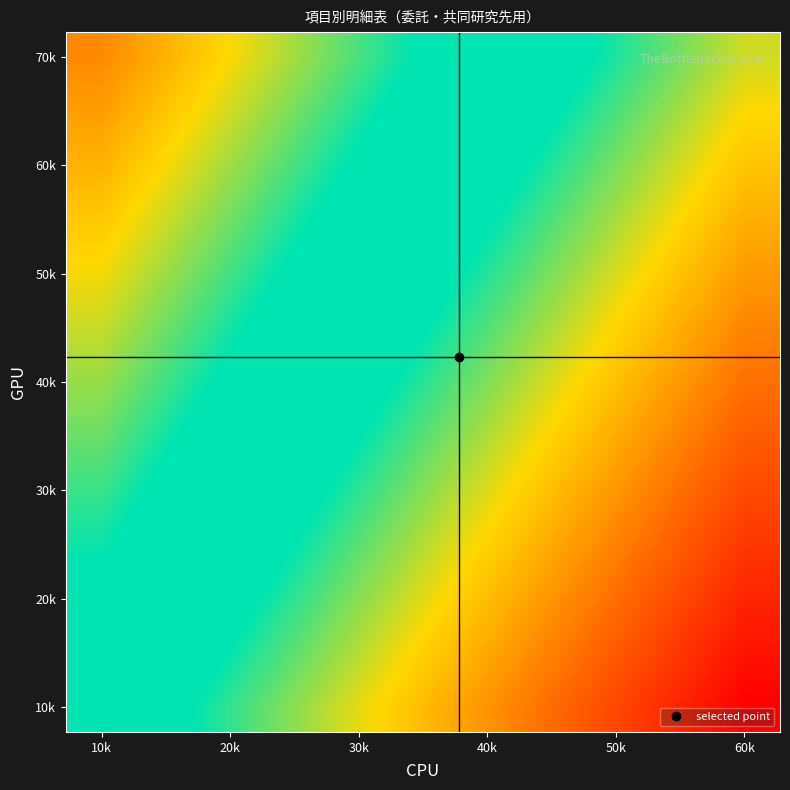

At which category is the sum across all series the highest?

10k